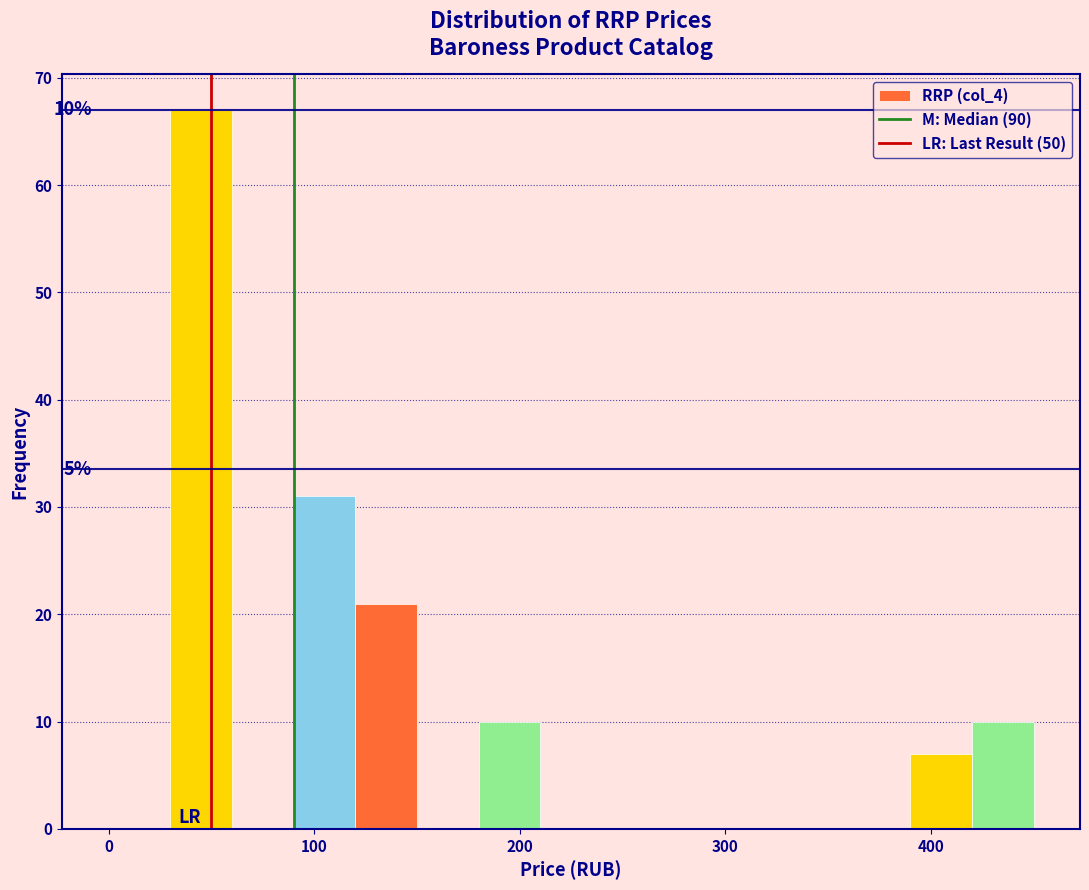

Read against the x-axis, roughly where is the centre of the tallest bar?

50